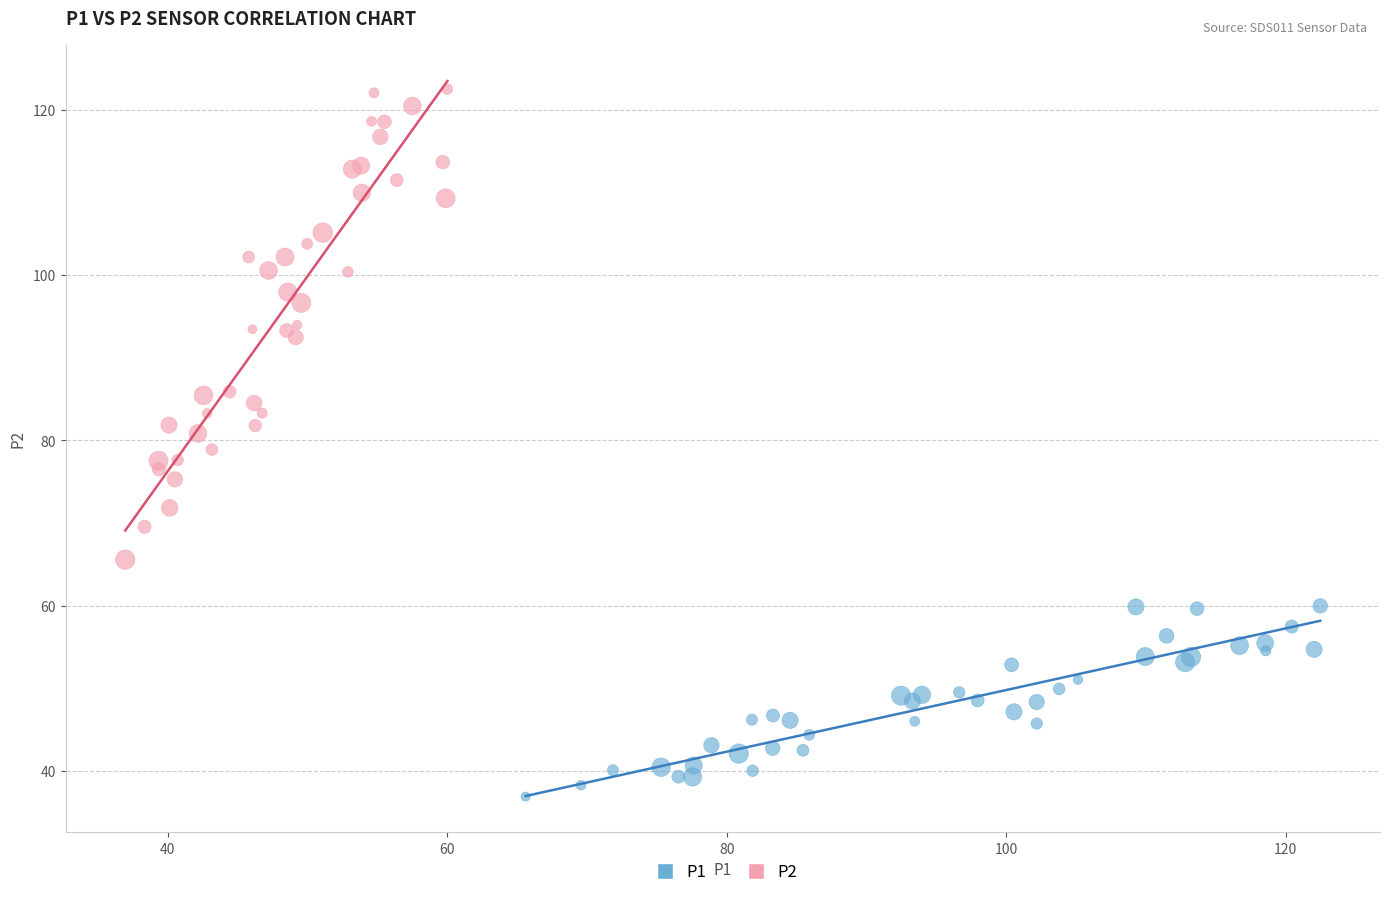

Which series reaches the minimum Y coordinate?

P1